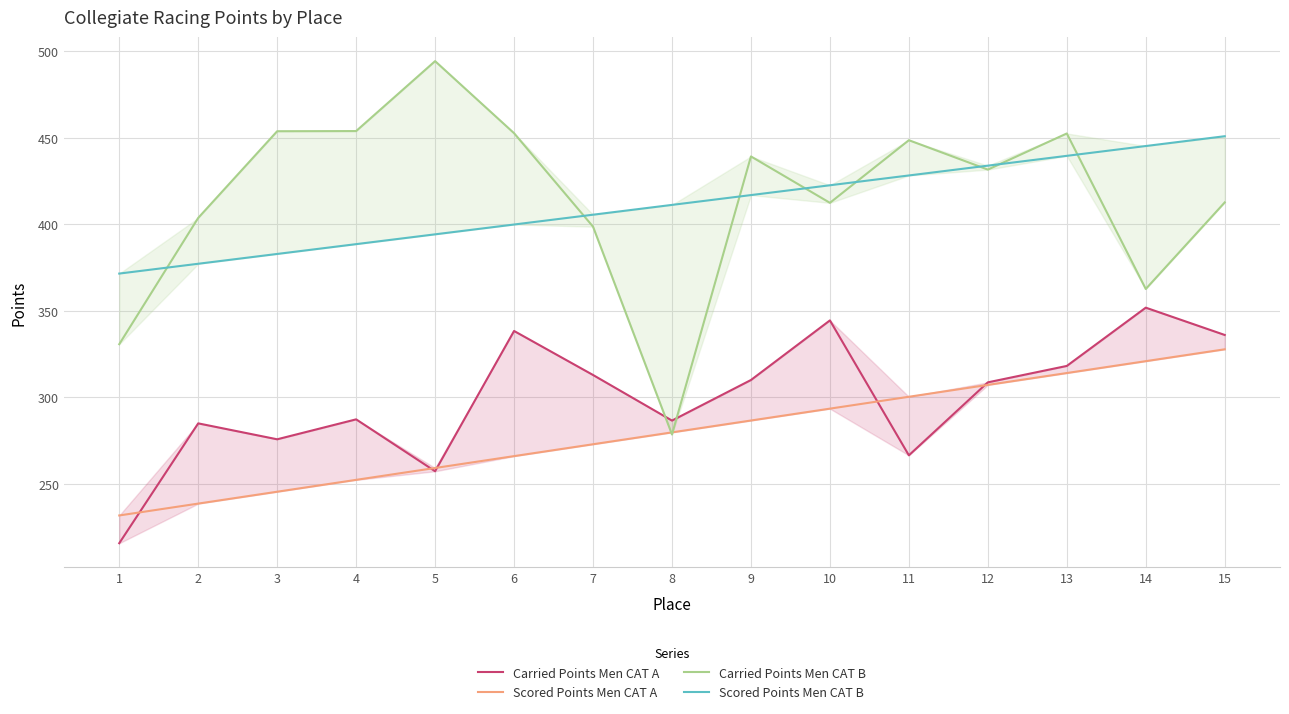

Rank the series by their maximum value, from highest to lowest.

Carried Points Men CAT B, Scored Points Men CAT B, Carried Points Men CAT A, Scored Points Men CAT A